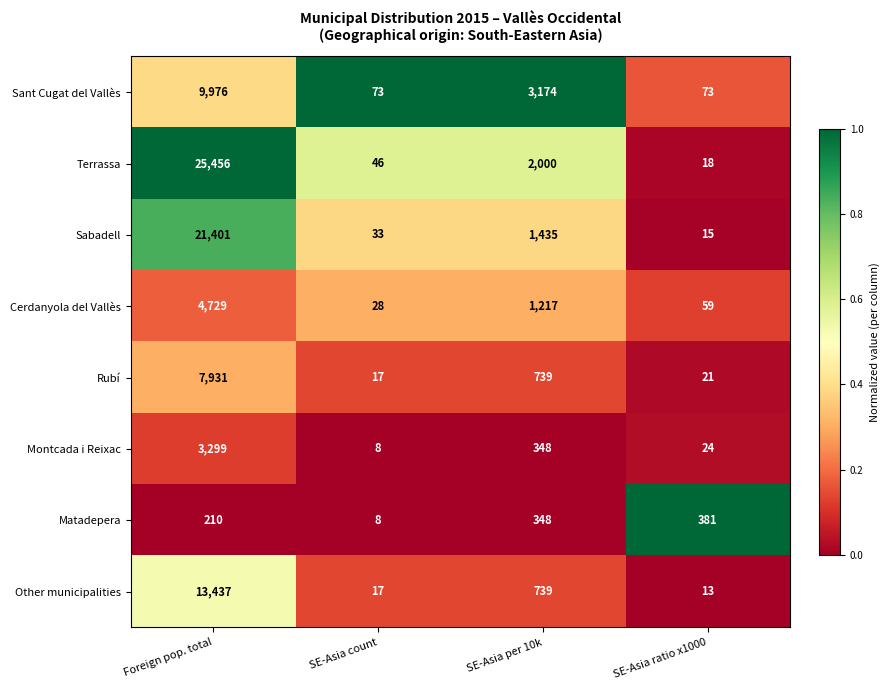

Which series has the largest total across all categories?

Terrassa